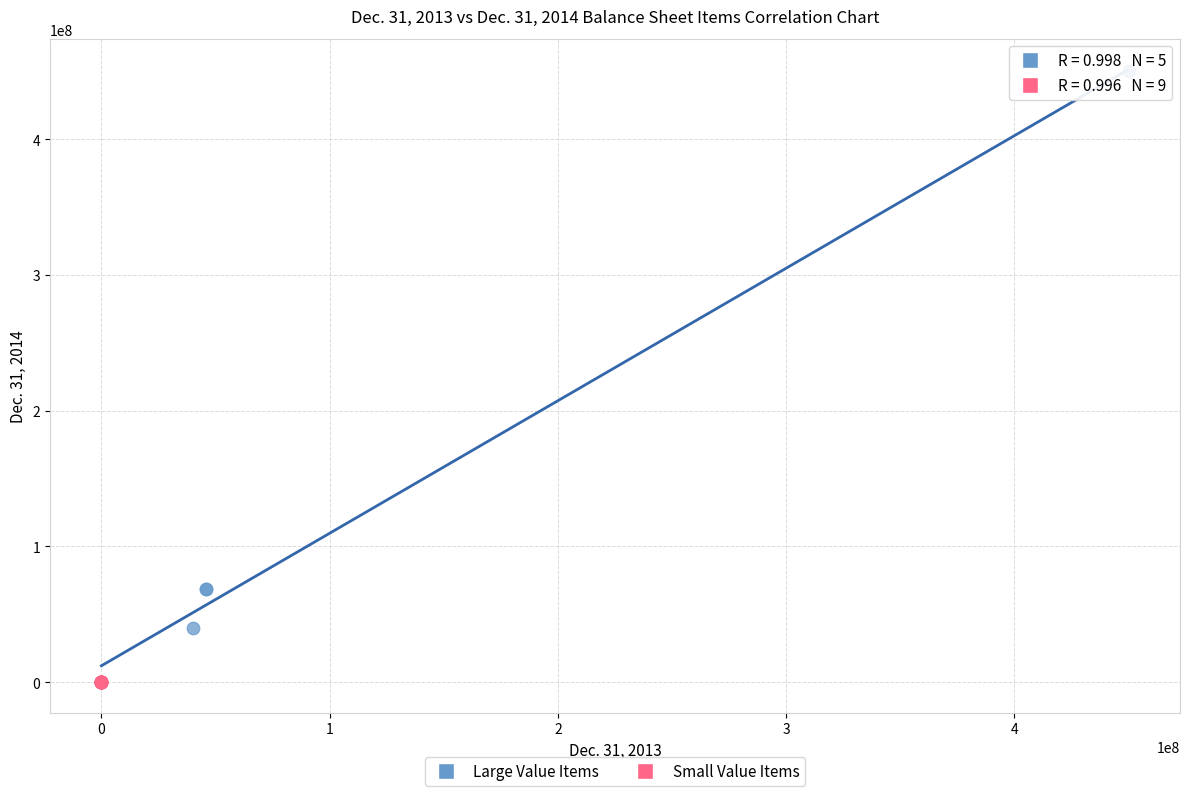

Which series has the widest spread of Y values?

Large Value Items